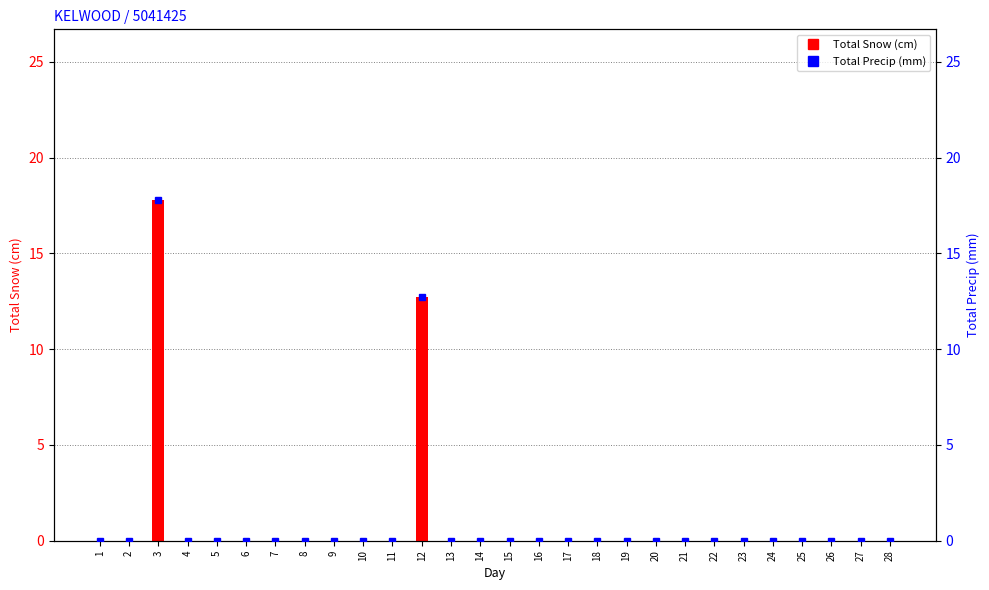

The value at 8 is 0.0. True or false?

True